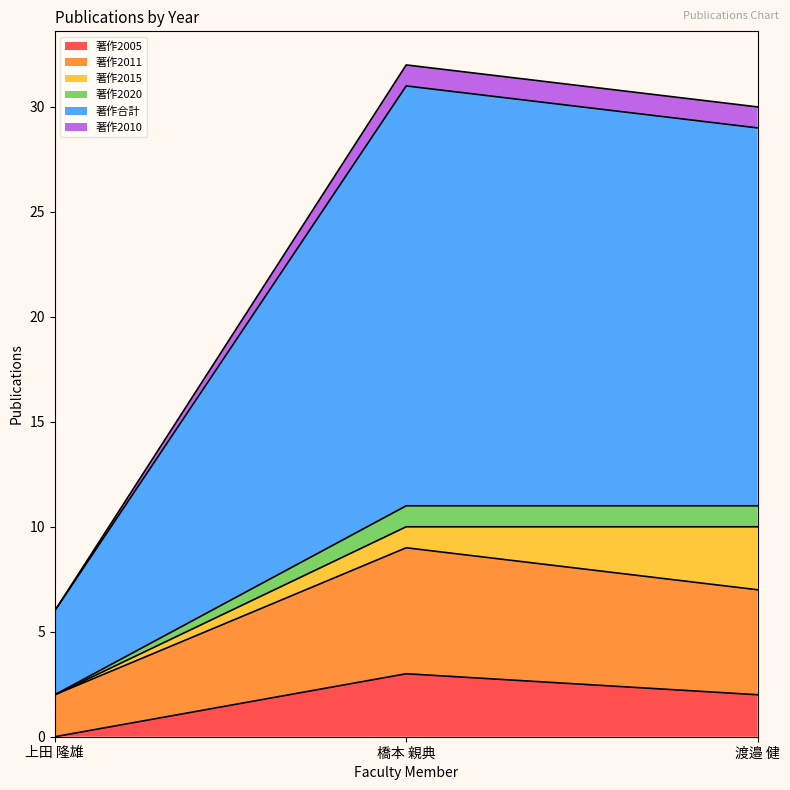

Which series has the largest total across all categories?

著作合計